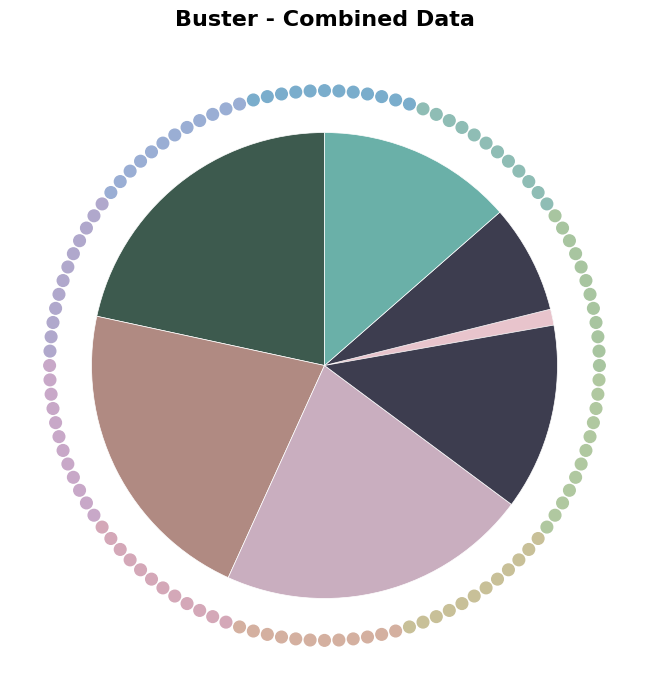

How many slices are in this pie chart?

6